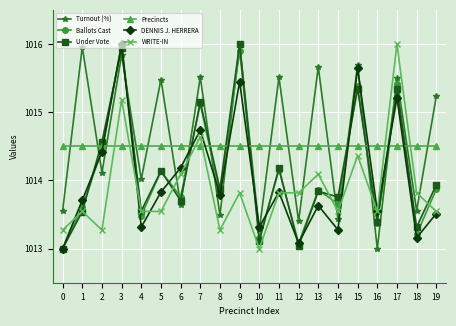

Where do Ballots Cast and Turnout (%) first cross each other?

1 and 2